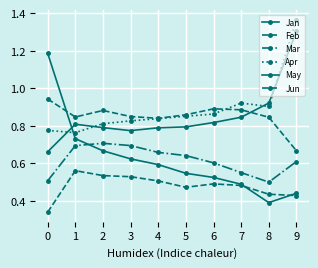

Reading right to left, transcribe all the data shown in this chart.

Jan: 9=0.4	8=0.4	7=0.5	6=0.5	5=0.5	4=0.6	3=0.6	2=0.7	1=0.7	0=1.2
Feb: 9=0.4	8=0.4	7=0.5	6=0.5	5=0.5	4=0.5	3=0.5	2=0.5	1=0.6	0=0.3
Mar: 9=0.6	8=0.5	7=0.6	6=0.6	5=0.6	4=0.7	3=0.7	2=0.7	1=0.7	0=0.5
Apr: 9=1.4	8=0.9	7=0.9	6=0.9	5=0.9	4=0.8	3=0.8	2=0.8	1=0.8	0=0.8
May: 9=1.3	8=0.9	7=0.8	6=0.8	5=0.8	4=0.8	3=0.8	2=0.8	1=0.8	0=0.7
Jun: 9=0.7	8=0.8	7=0.9	6=0.9	5=0.9	4=0.8	3=0.8	2=0.9	1=0.8	0=0.9